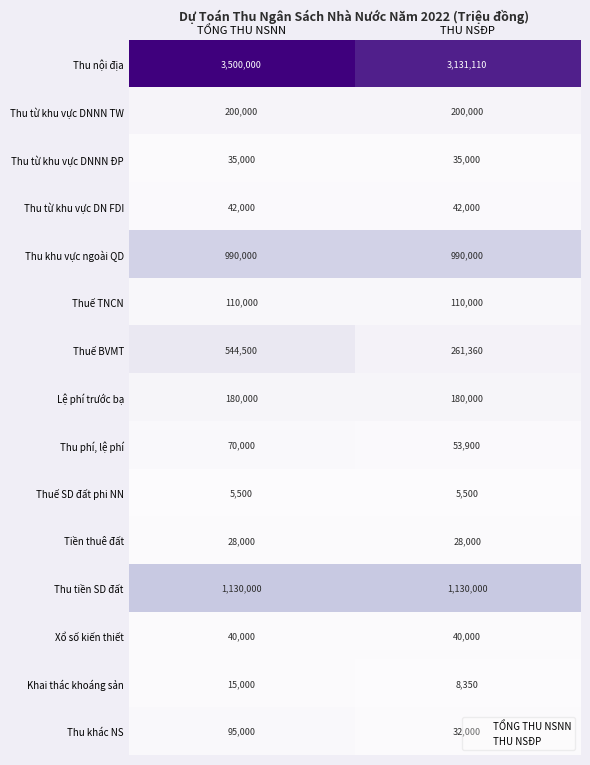

Which series has the widest spread of values?

Thu nội địa